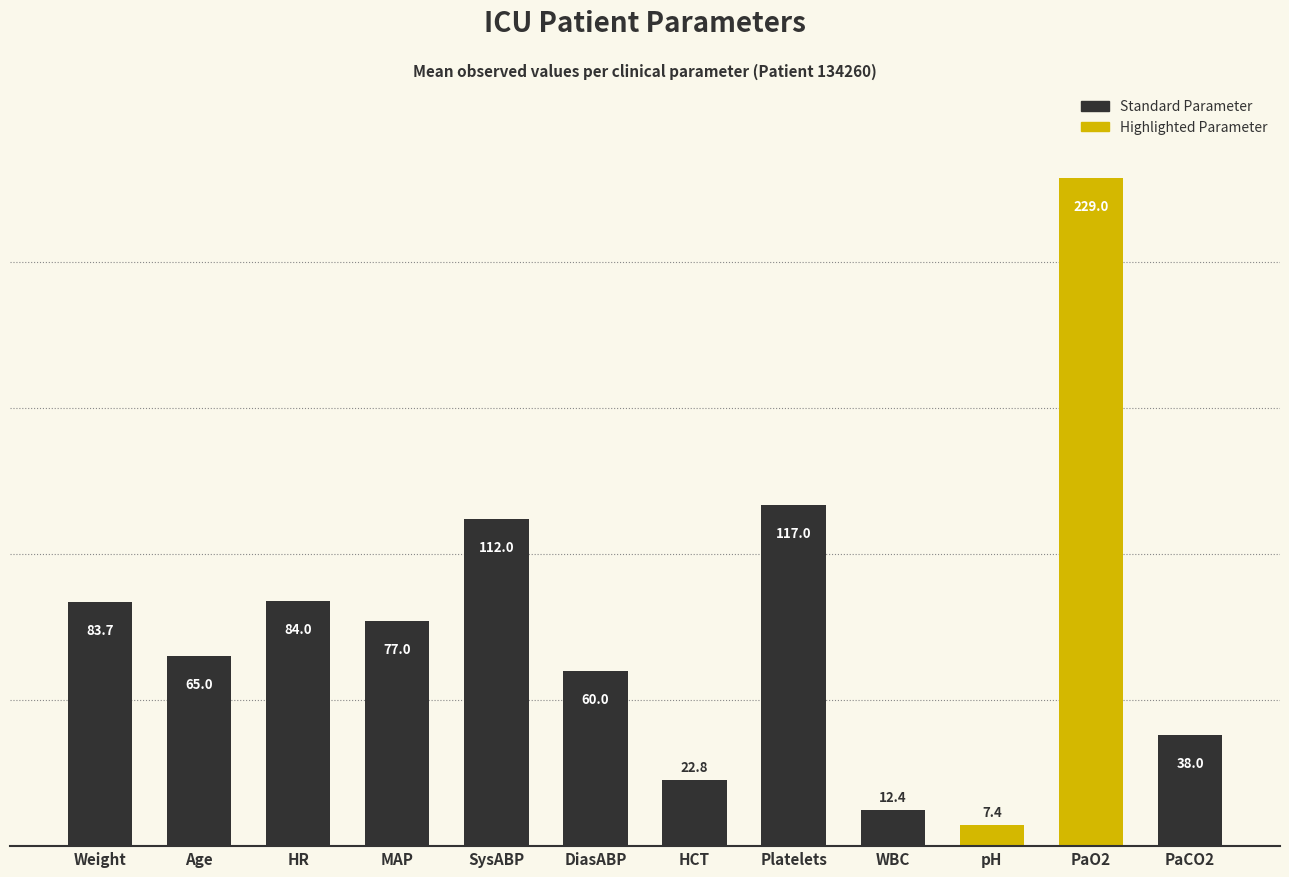

Reading left to right, extract all data points from this chart.

Weight=83.7	Age=65.0	HR=84.0	MAP=77.0	SysABP=112.0	DiasABP=60.0	HCT=22.8	Platelets=117.0	WBC=12.4	pH=7.4	PaO2=229.0	PaCO2=38.0